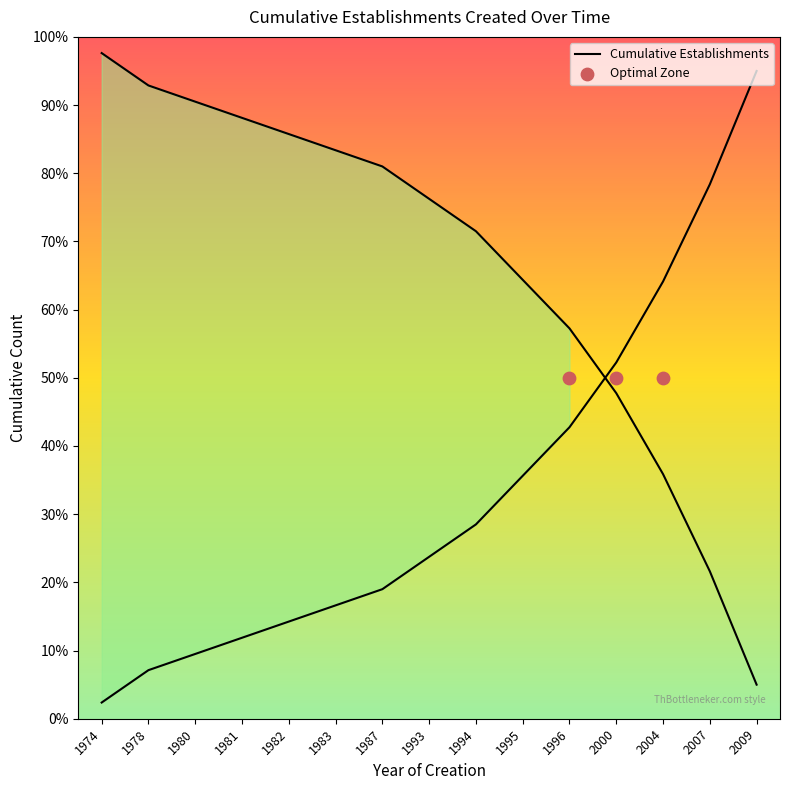

What is the ratio of the value at 1982 to the value at 2009?

0.1